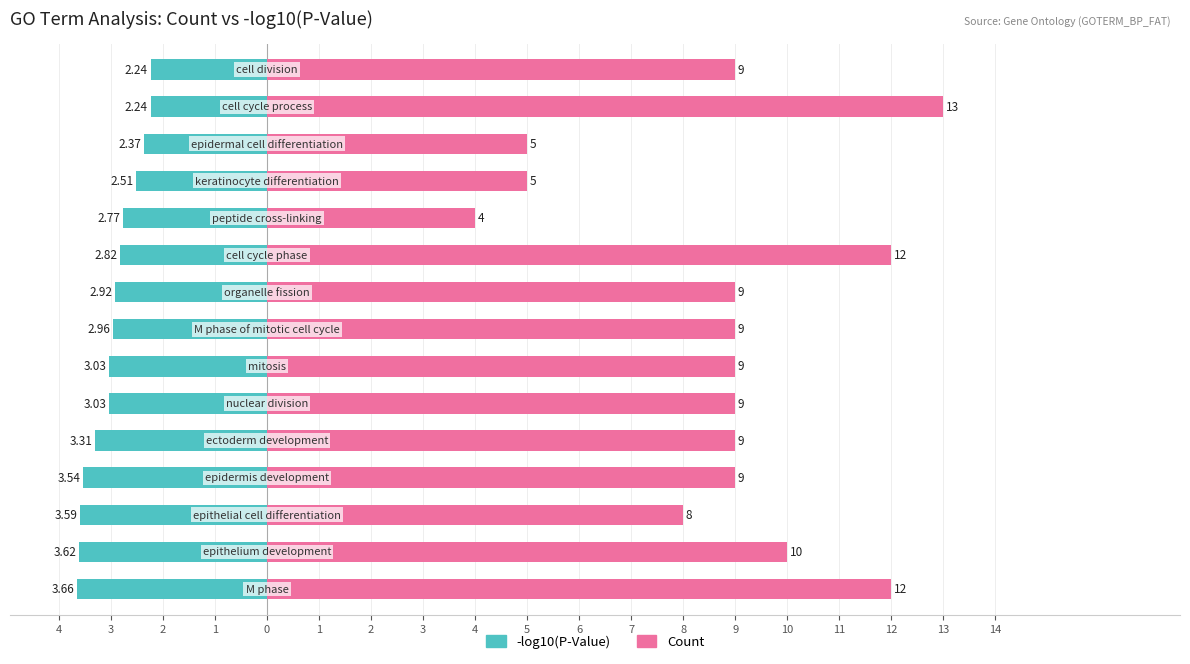

Reading right to left, extract all data points from this chart.

-log10(P-Value): -2.2	-2.2	-2.4	-2.5	-2.8	-2.8	-2.9	-3.0	-3.0	-3.0	-3.3	-3.5	-3.6	-3.6	-3.7
Count: 9.0	13.0	5.0	5.0	4.0	12.0	9.0	9.0	9.0	9.0	9.0	9.0	8.0	10.0	12.0